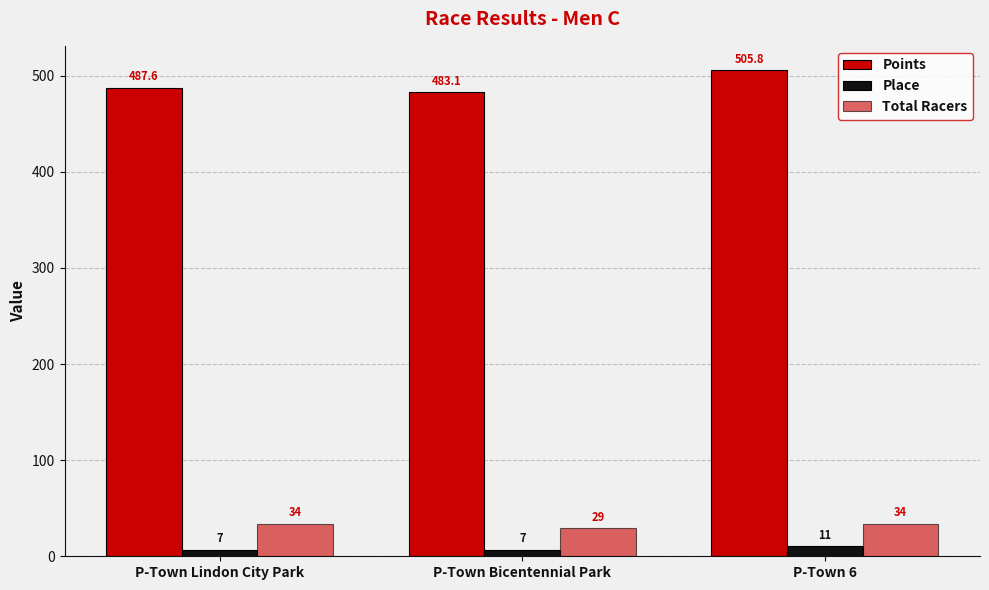

Does the chart contain any negative values?

No